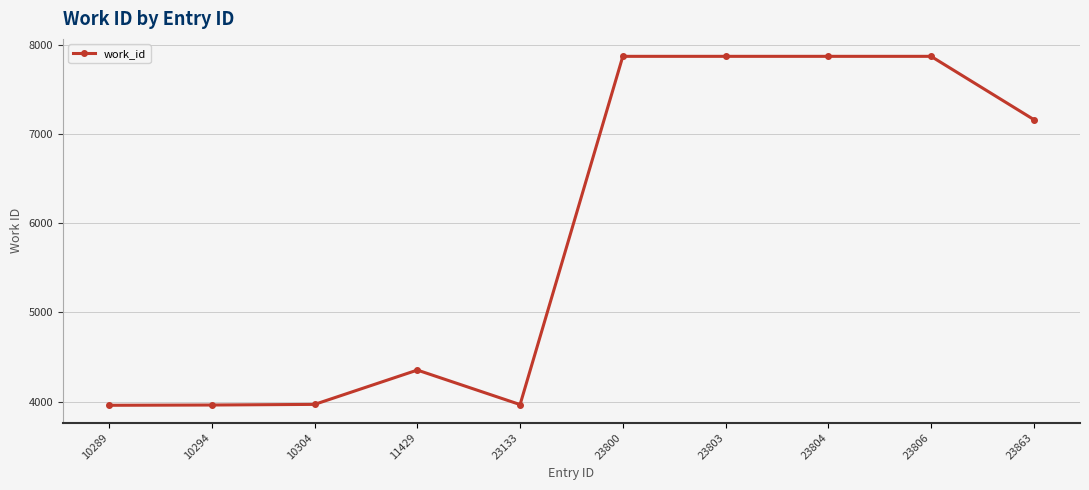

What is the sum of the values at 23133 and 23804?

11838